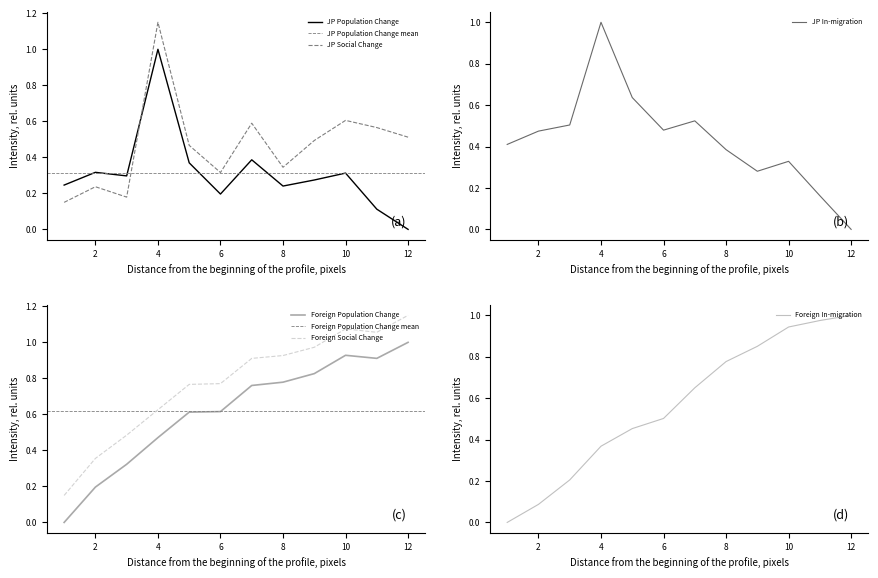

Reading left to right, what are all the values shown in this chart?

JP Population Change: 1=0.2	2=0.3	3=0.3	4=1.0	5=0.4	6=0.2	7=0.4	8=0.2	9=0.3	10=0.3	11=0.1	12=0.0
JP In-migration: 1=0.4	2=0.5	3=0.5	4=1.0	5=0.6	6=0.5	7=0.5	8=0.4	9=0.3	10=0.3	11=0.2	12=0.0
JP Social Change: 1=0.1	2=0.2	3=0.2	4=1.1	5=0.5	6=0.3	7=0.6	8=0.3	9=0.5	10=0.6	11=0.6	12=0.5
Foreign Population Change: 1=0.0	2=0.2	3=0.3	4=0.5	5=0.6	6=0.6	7=0.8	8=0.8	9=0.8	10=0.9	11=0.9	12=1.0
Foreign In-migration: 1=0.0	2=0.1	3=0.2	4=0.4	5=0.5	6=0.5	7=0.7	8=0.8	9=0.9	10=0.9	11=1.0	12=1.0
Foreign Social Change: 1=0.1	2=0.4	3=0.5	4=0.6	5=0.8	6=0.8	7=0.9	8=0.9	9=1.0	10=1.1	11=1.1	12=1.1